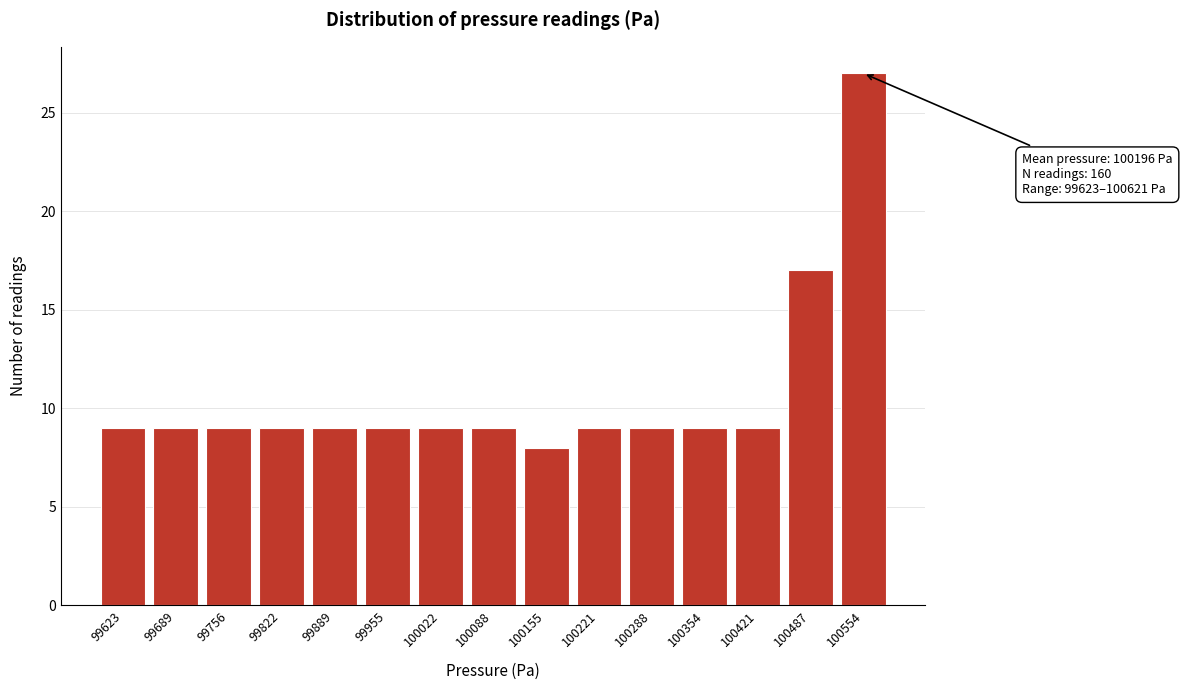

Reading left to right, what are all the values shown in this chart?

9	9	9	9	9	9	9	9	8	9	9	9	9	17	27